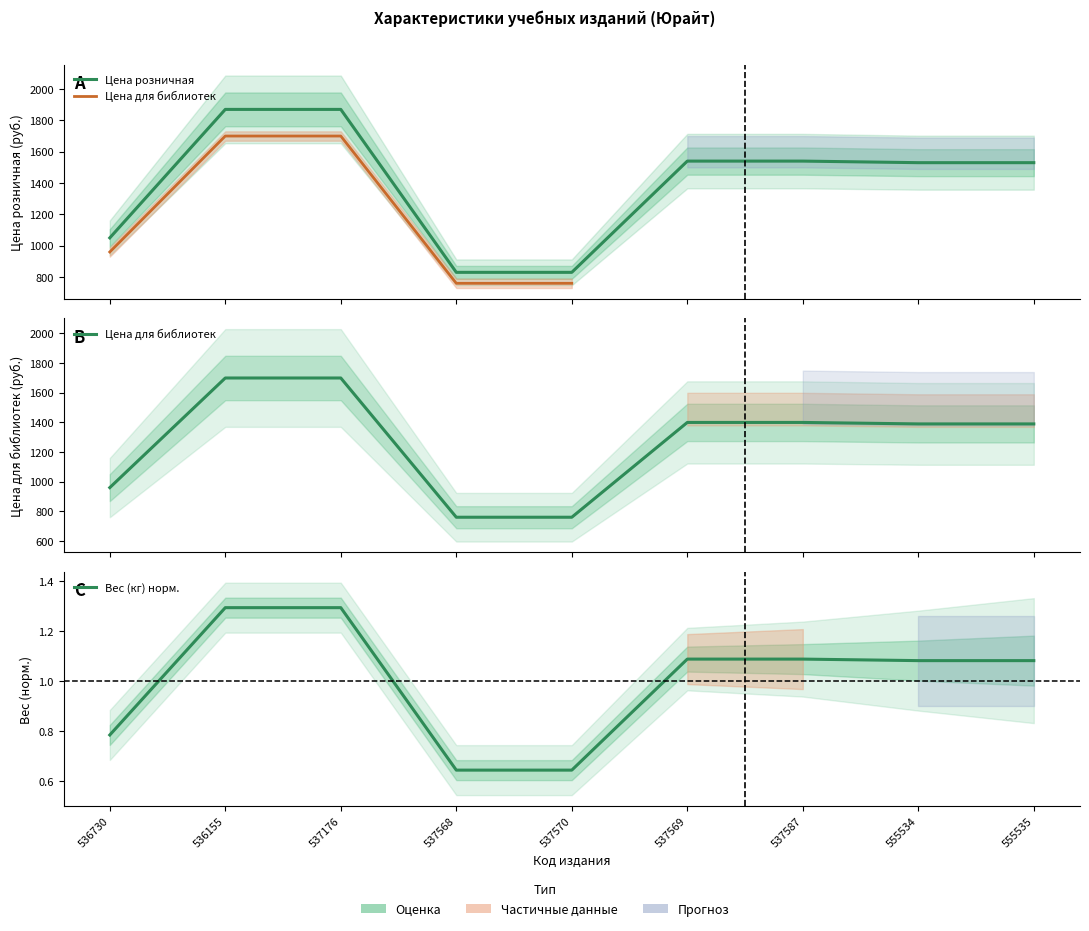

True or false: Цена для библиотек and Цена розничная cross at least once.

False